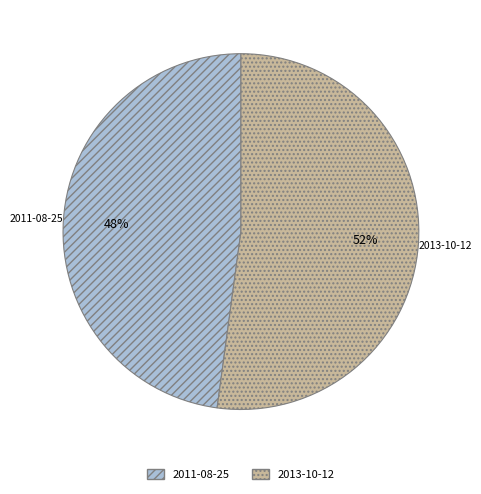

To the nearest percent, what is the difference between the 2011-08-25 and 2013-10-12 slice percentages?

4%